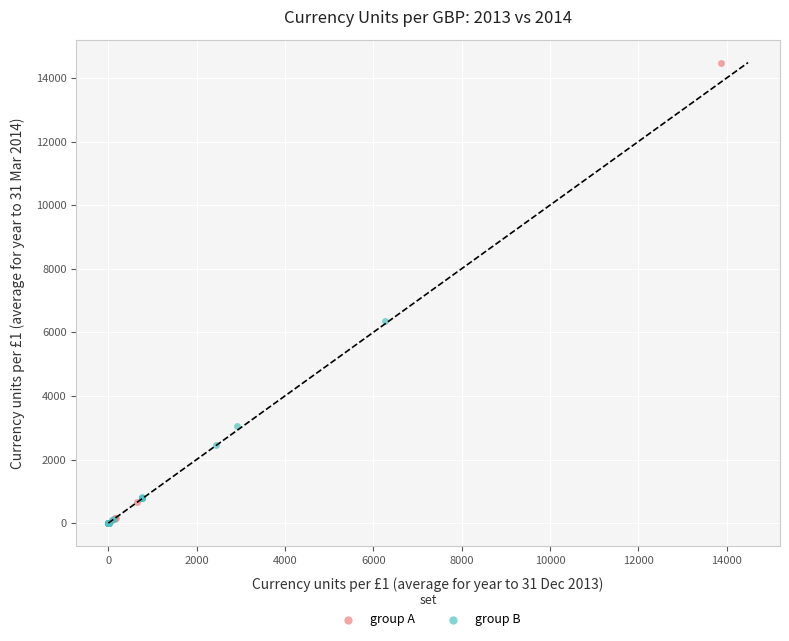

Which series has the widest spread of Y values?

group A